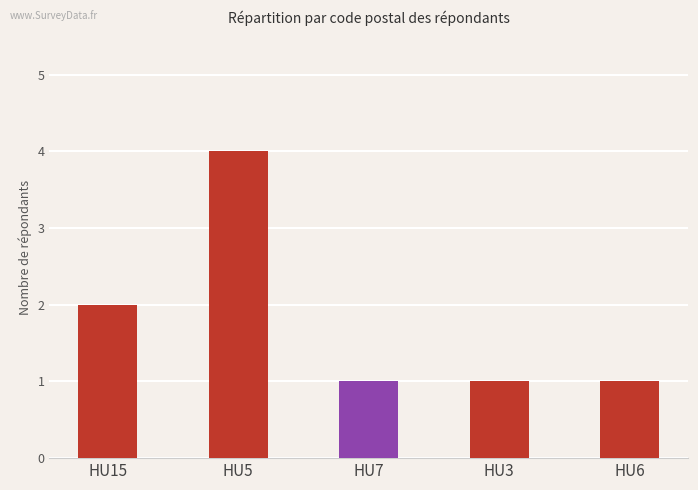

How many bars are there in total?

5